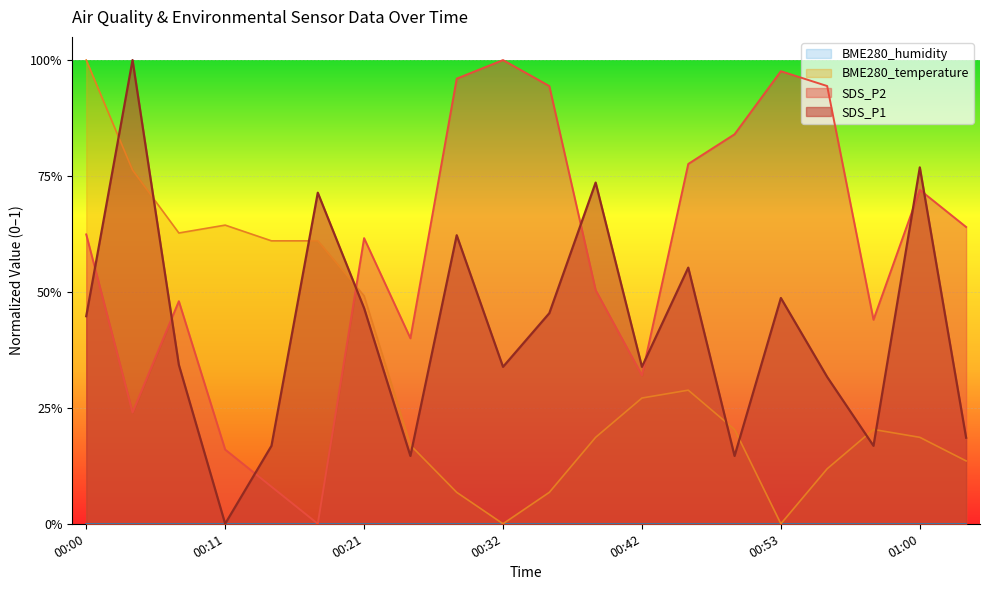

What is the spread (max minus min) of values at 00:27?

0.3